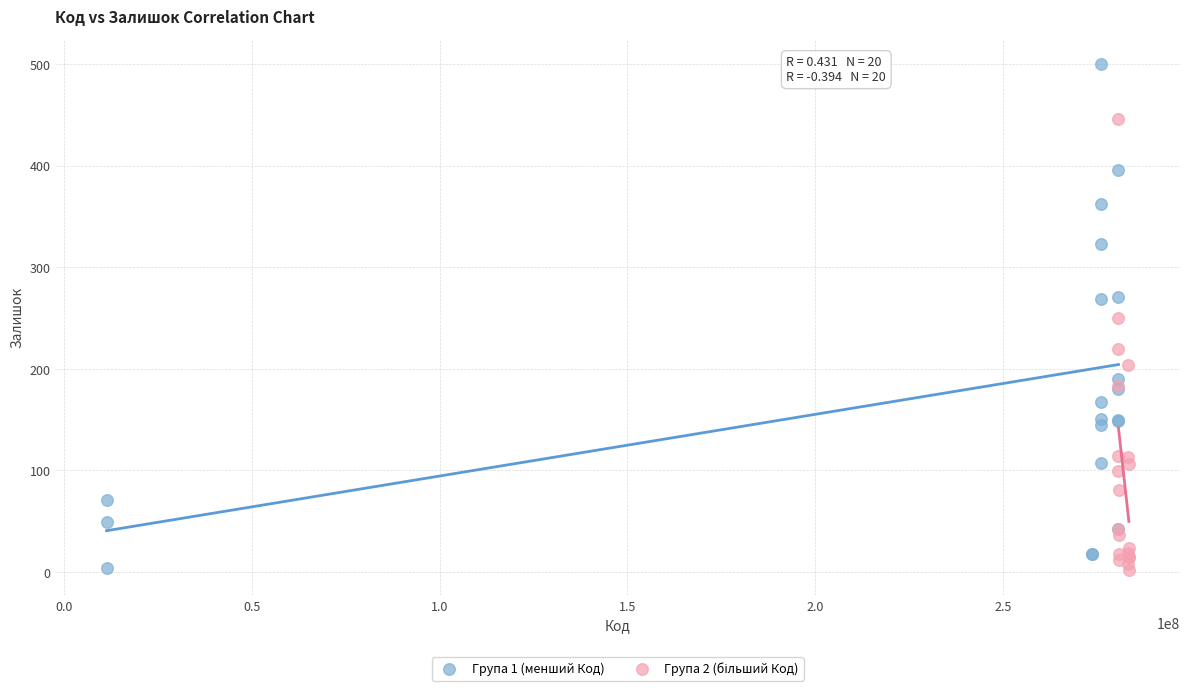

Which series contains the highest Y value?

Група 1 (менший Код)